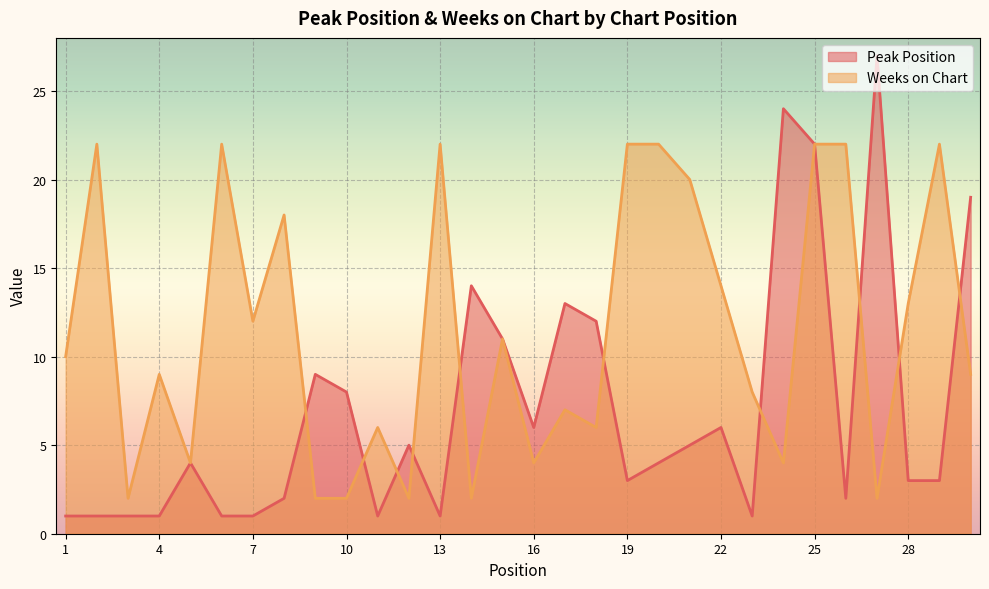

How many data points in Weeks on Chart are above 10?

14